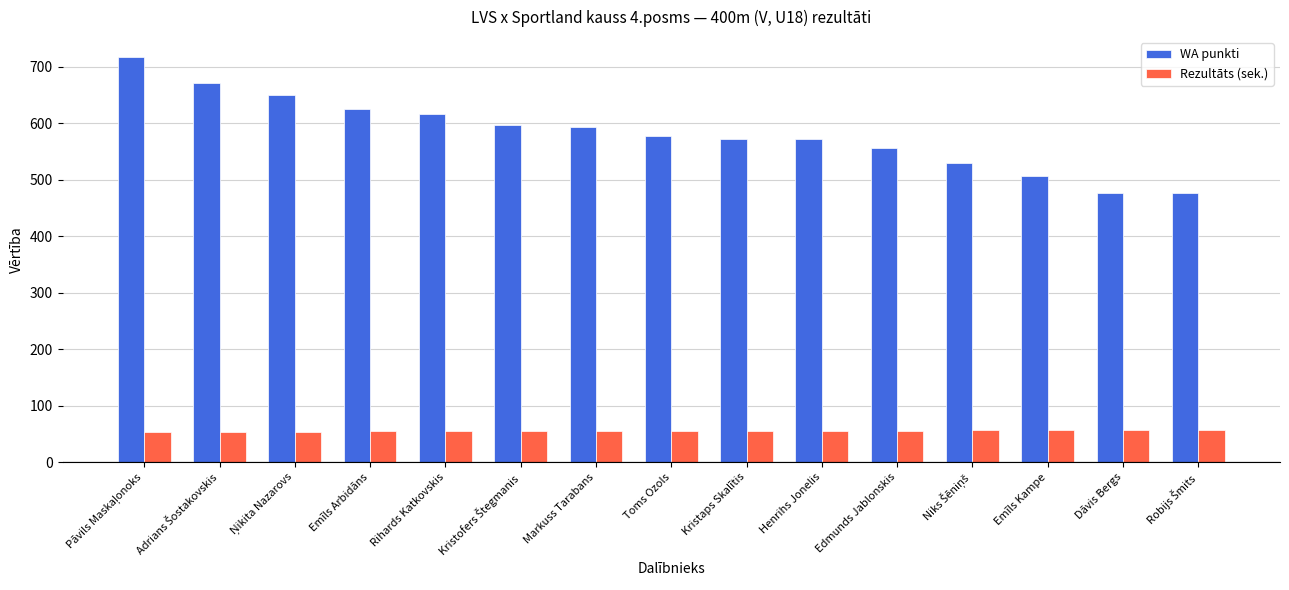

Is the value of Rezultāts (sek.) at Toms Ozols greater than the value of WA punkti at Markuss Tarabans?

No